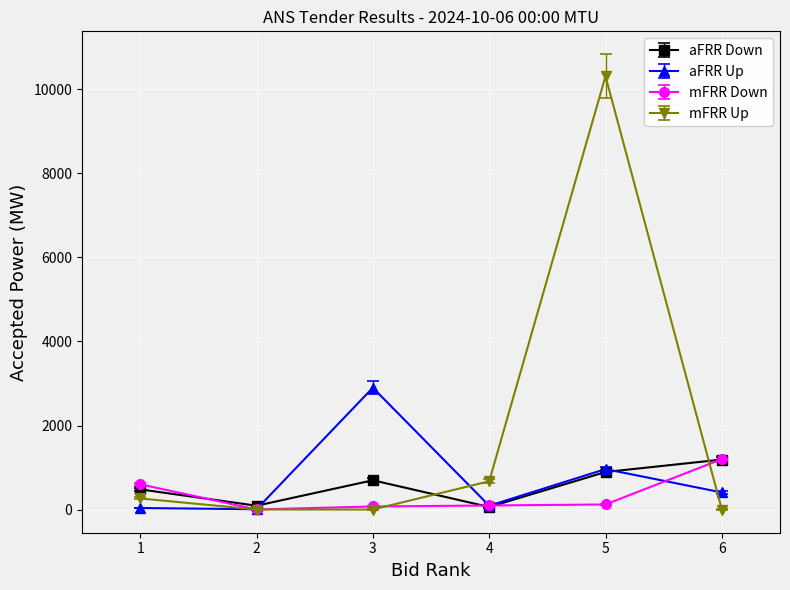

Which series has the largest range (max minus min)?

mFRR Up